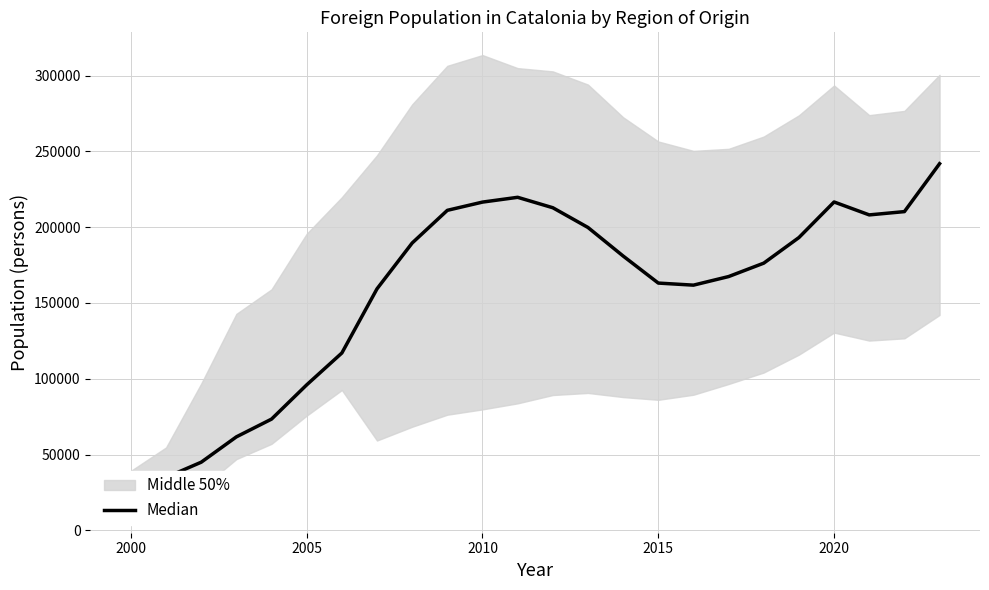

How many values are below 180991?

12